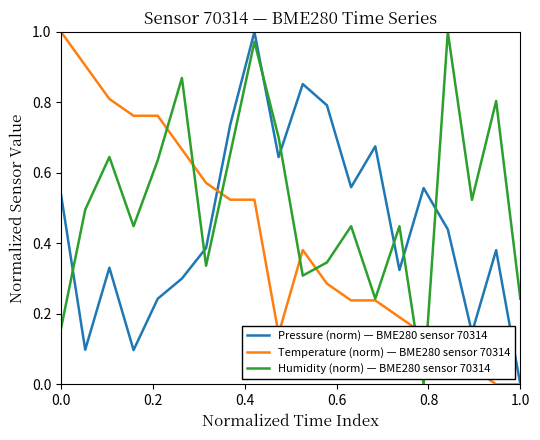

List the series in order of their overall mean, highest first.

Humidity (norm) — BME280 sensor 70314, Pressure (norm) — BME280 sensor 70314, Temperature (norm) — BME280 sensor 70314